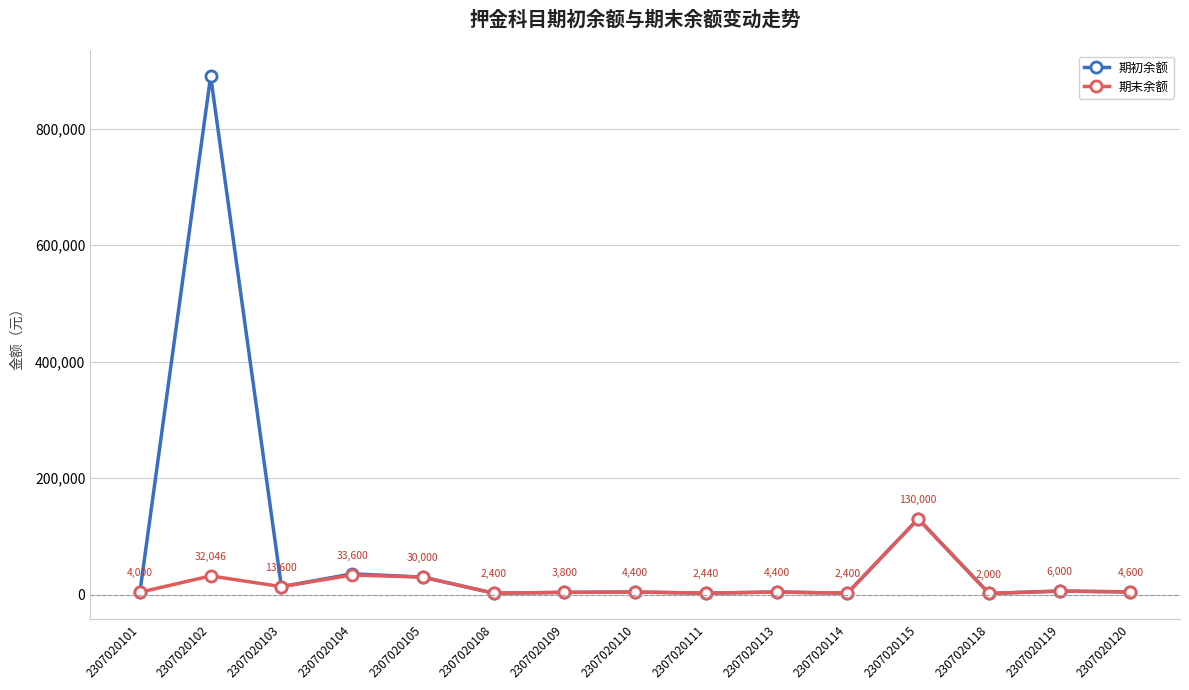

What is the difference between the 期末余额 values at 2307020103 and 2307020109?

9800